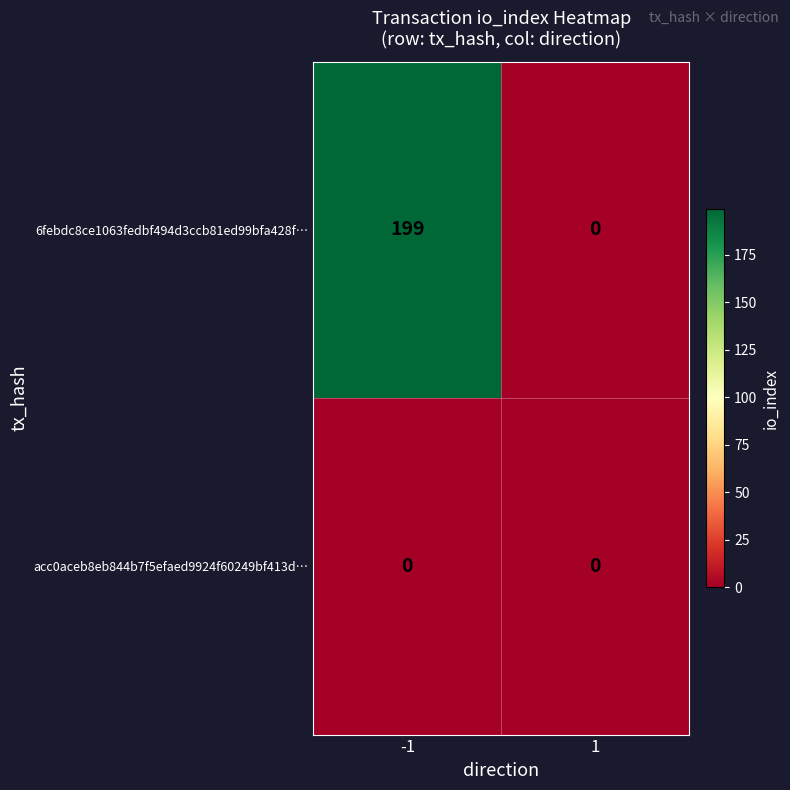

Reading right to left, extract all data points from this chart.

6febdc8ce1063fedbf494d3ccb81ed99bfa428f…: 1=0	-1=199
acc0aceb8eb844b7f5efaed9924f60249bf413d…: 1=0	-1=0